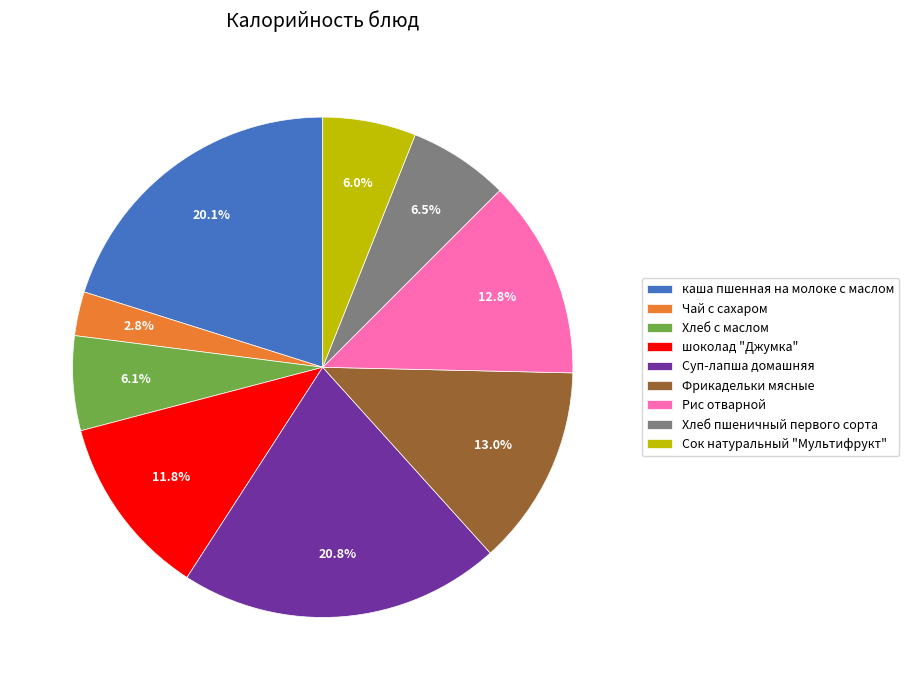

To the nearest percent, what is the average slice percentage?

11%